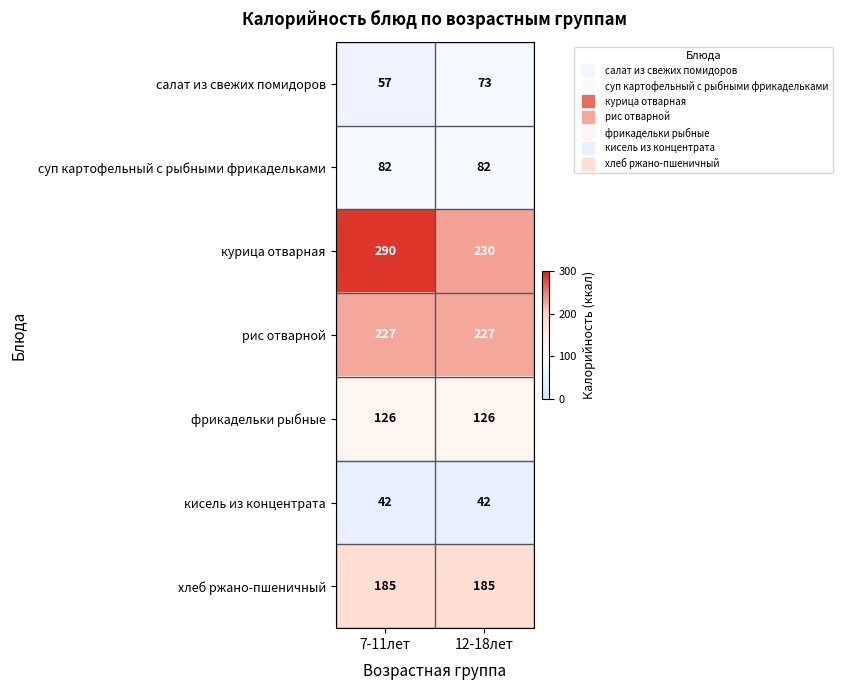

What is the lowest value of the рис отварной series?

227